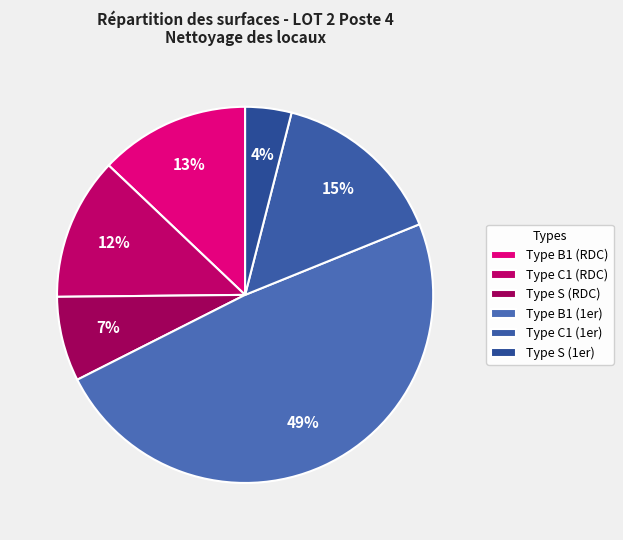

The Type C1 (RDC) slice represents 1% of the pie. True or false?

False